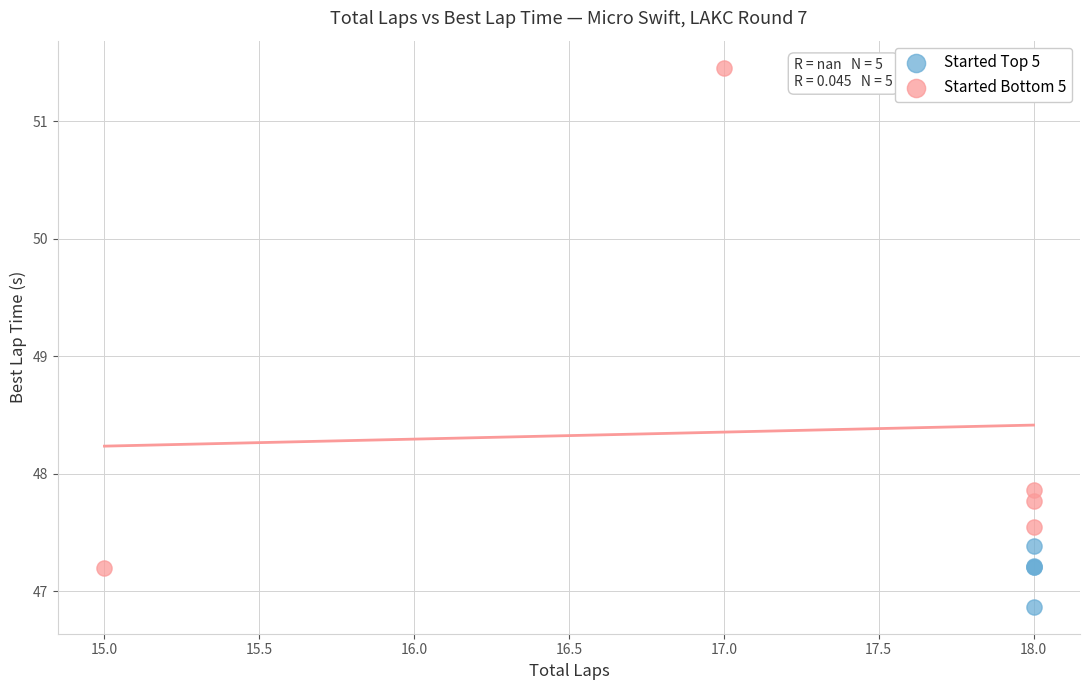

Which series contains the lowest Y value?

Started Top 5